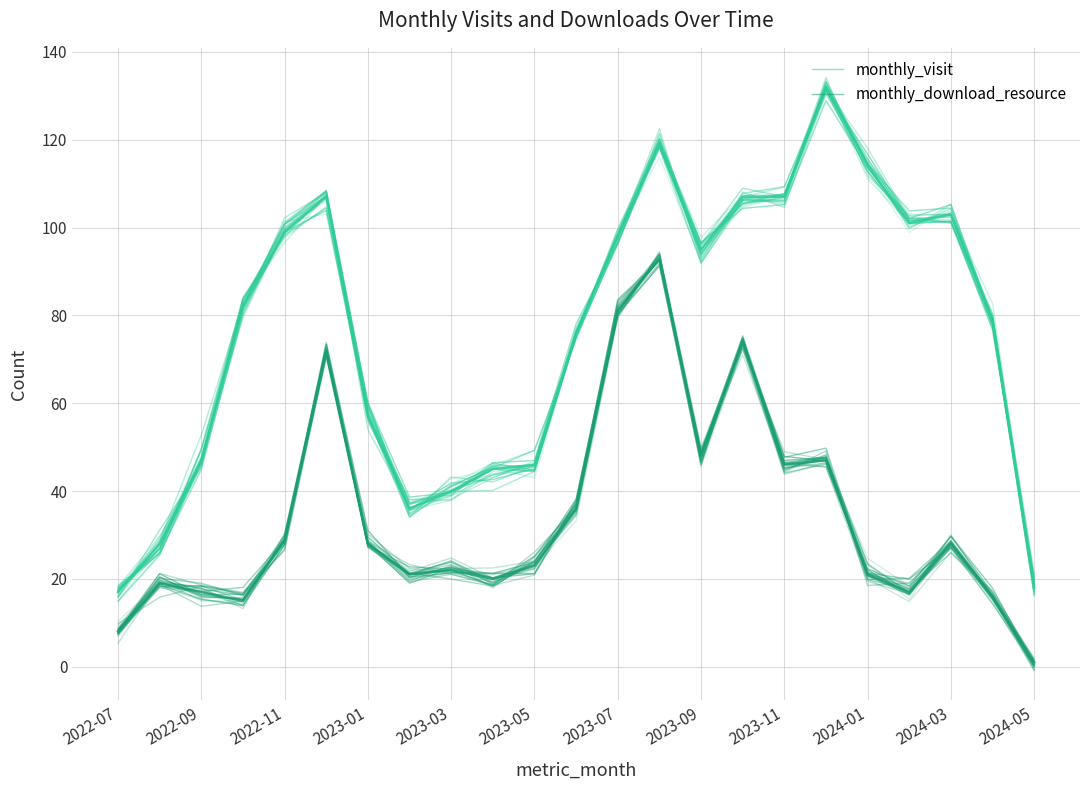

What is the maximum value for monthly_download_resource?

92.6